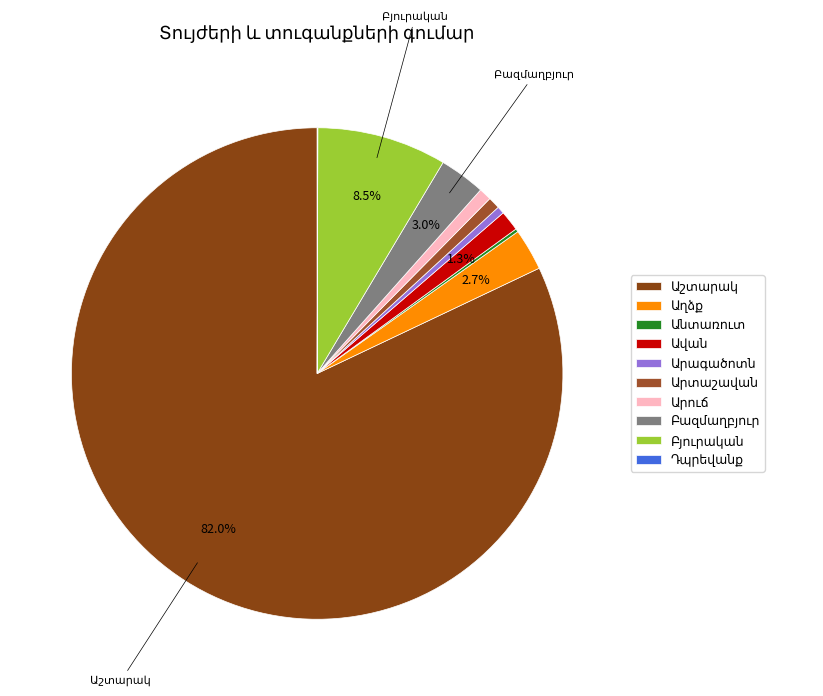

Count the number of slices in the pie.

10